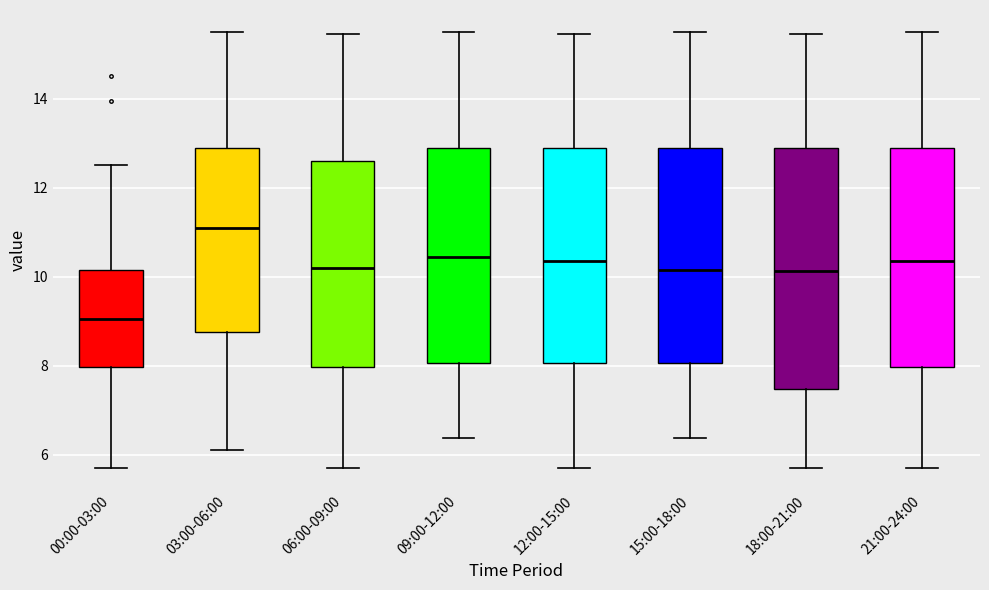

Where does the upper whisker of the box for 21:00-24:00 end on the y-axis? The values are not printed on the chart, so give them approximately, as read against the axis.

15.6